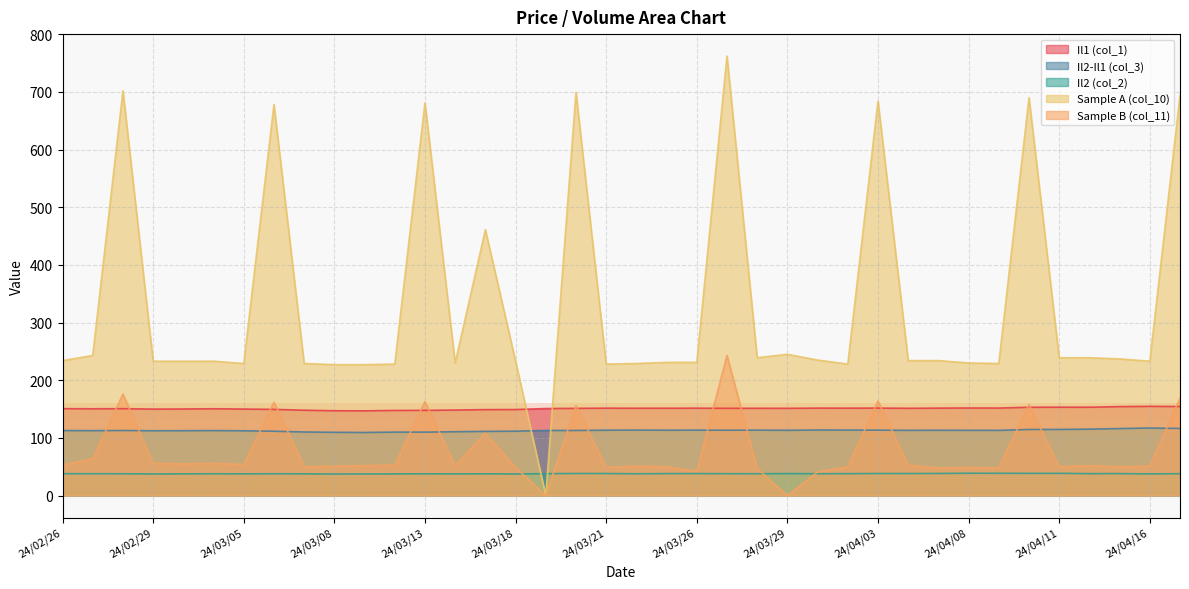

Reading left to right, transcribe all the data shown in this chart.

col_1: 24/02/26=150.7	24/02/27=150.5	24/02/28=150.7	24/02/29=150.0	24/03/01=150.2	24/03/04=150.5	24/03/05=150.0	24/03/06=149.4	24/03/07=148.0	24/03/08=147.1	24/03/11=146.9	24/03/12=147.7	24/03/13=147.8	24/03/14=148.3	24/03/15=149.1	24/03/18=149.2	24/03/19=150.9	24/03/20=151.2	24/03/21=151.6	24/03/22=151.4	24/03/25=151.4	24/03/26=151.6	24/03/27=151.3	24/03/28=151.4	24/03/29=151.3	24/04/01=151.7	24/04/02=151.6	24/04/03=151.7	24/04/04=151.3	24/04/05=151.6	24/04/08=151.9	24/04/09=151.8	24/04/10=153.2	24/04/11=153.3	24/04/12=153.2	24/04/15=154.3	24/04/16=154.7	24/04/17=154.4
col_3: 24/02/26=112.7	24/02/27=112.6	24/02/28=112.8	24/02/29=112.4	24/03/01=112.5	24/03/04=112.7	24/03/05=112.3	24/03/06=111.6	24/03/07=110.3	24/03/08=109.7	24/03/11=109.4	24/03/12=110.0	24/03/13=110.0	24/03/14=110.7	24/03/15=111.3	24/03/18=111.6	24/03/19=112.9	24/03/20=112.9	24/03/21=113.3	24/03/22=113.6	24/03/25=113.3	24/03/26=113.5	24/03/27=113.3	24/03/28=113.5	24/03/29=113.2	24/04/01=113.7	24/04/02=113.6	24/04/03=113.4	24/04/04=113.1	24/04/05=113.3	24/04/08=113.1	24/04/09=113.1	24/04/10=114.6	24/04/11=114.7	24/04/12=115.2	24/04/15=116.2	24/04/16=117.1	24/04/17=116.4
col_2: 24/02/26=38.0	24/02/27=37.9	24/02/28=37.9	24/02/29=37.5	24/03/01=37.6	24/03/04=37.8	24/03/05=37.7	24/03/06=37.9	24/03/07=37.7	24/03/08=37.4	24/03/11=37.5	24/03/12=37.6	24/03/13=37.8	24/03/14=37.6	24/03/15=37.7	24/03/18=37.5	24/03/19=38.0	24/03/20=38.3	24/03/21=38.2	24/03/22=37.8	24/03/25=38.1	24/03/26=38.1	24/03/27=38.0	24/03/28=37.9	24/03/29=38.1	24/04/01=37.9	24/04/02=38.0	24/04/03=38.3	24/04/04=38.2	24/04/05=38.4	24/04/08=38.7	24/04/09=38.7	24/04/10=38.5	24/04/11=38.6	24/04/12=38.0	24/04/15=38.1	24/04/16=37.6	24/04/17=38.0
col_10: 24/02/26=234.0	24/02/27=243.0	24/02/28=702.0	24/02/29=233.0	24/03/01=233.0	24/03/04=233.0	24/03/05=229.0	24/03/06=678.0	24/03/07=229.0	24/03/08=227.0	24/03/11=227.0	24/03/12=228.0	24/03/13=681.0	24/03/14=230.0	24/03/15=461.0	24/03/18=233.0	24/03/19=0.0	24/03/20=699.0	24/03/21=228.0	24/03/22=229.0	24/03/25=231.0	24/03/26=231.0	24/03/27=762.0	24/03/28=239.0	24/03/29=245.0	24/04/01=235.0	24/04/02=228.0	24/04/03=684.0	24/04/04=234.0	24/04/05=234.0	24/04/08=230.0	24/04/09=229.0	24/04/10=690.0	24/04/11=239.0	24/04/12=239.0	24/04/15=237.0	24/04/16=233.0	24/04/17=694.0
col_11: 24/02/26=53.0	24/02/27=64.0	24/02/28=176.0	24/02/29=56.0	24/03/01=55.0	24/03/04=56.0	24/03/05=54.0	24/03/06=162.0	24/03/07=50.0	24/03/08=51.0	24/03/11=52.0	24/03/12=53.0	24/03/13=163.0	24/03/14=52.0	24/03/15=108.0	24/03/18=49.0	24/03/19=0.0	24/03/20=156.0	24/03/21=49.0	24/03/22=51.0	24/03/25=50.0	24/03/26=42.0	24/03/27=243.0	24/03/28=47.0	24/03/29=0.0	24/04/01=41.0	24/04/02=50.0	24/04/03=164.0	24/04/04=53.0	24/04/05=48.0	24/04/08=49.0	24/04/09=48.0	24/04/10=158.0	24/04/11=50.0	24/04/12=52.0	24/04/15=50.0	24/04/16=51.0	24/04/17=169.0